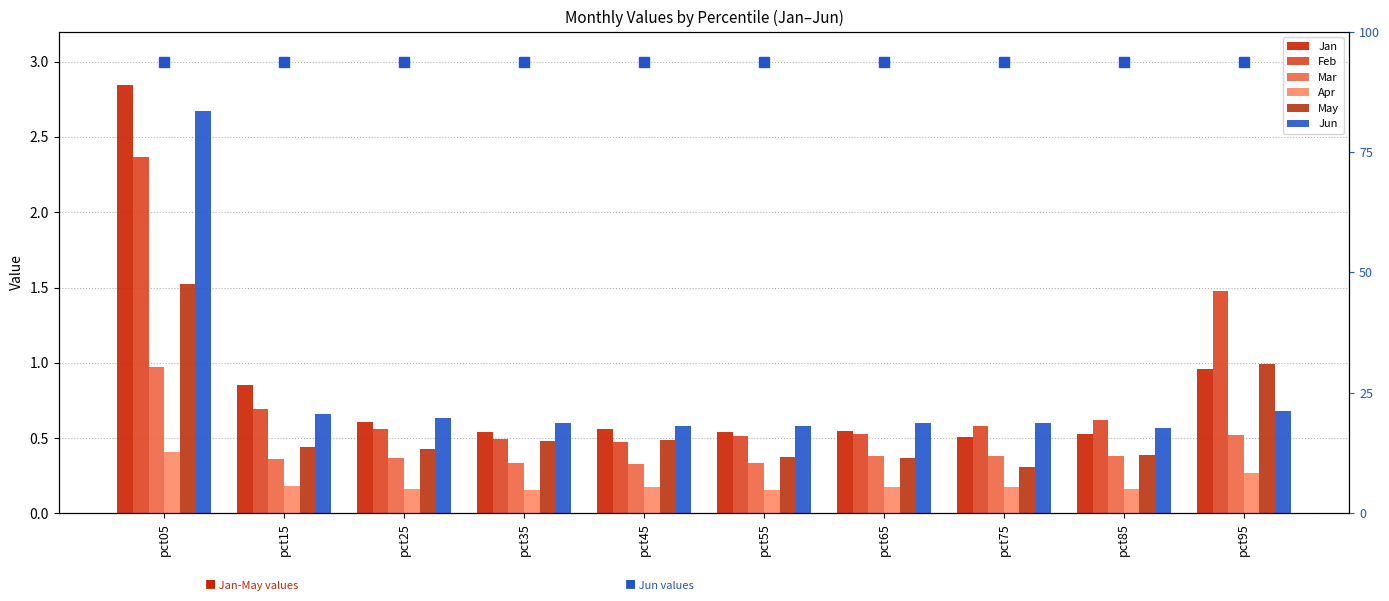

What is the sum of the Mar values at pct65 and pct05?

1.4